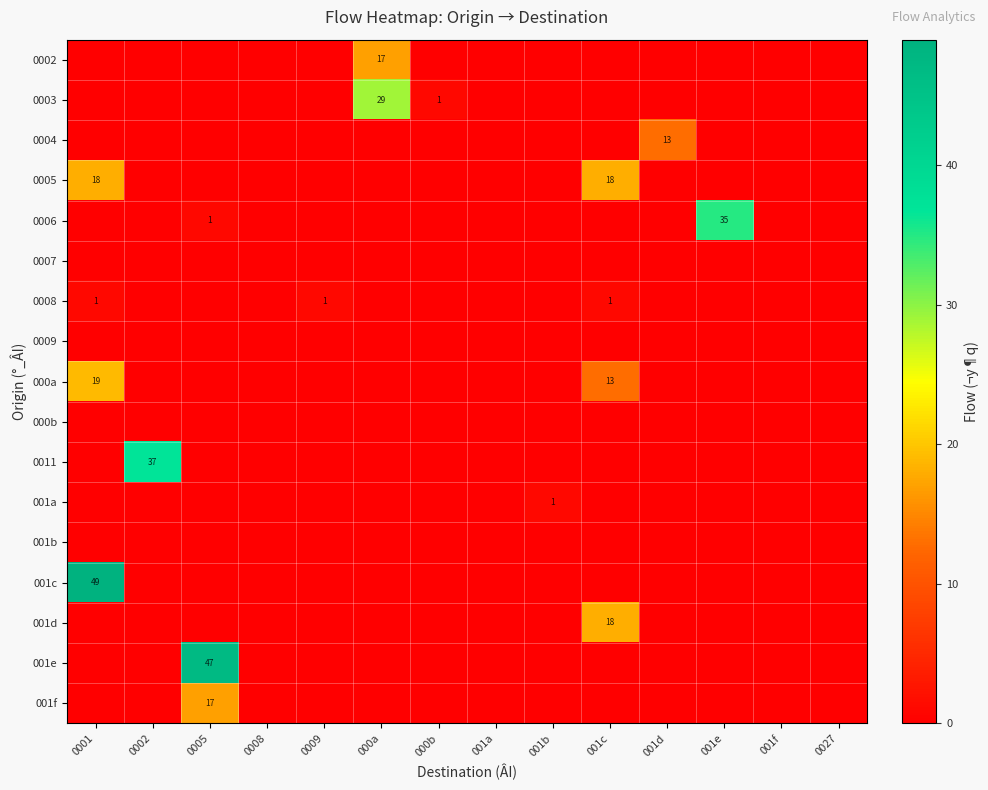

At how many categories does at least one series exceed 33?

4